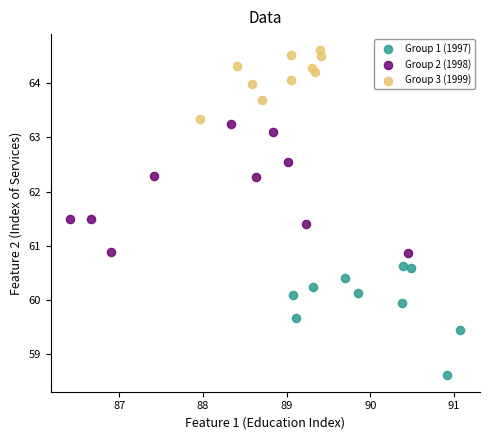

Which series has the widest spread of Y values?

Group 2 (1998)